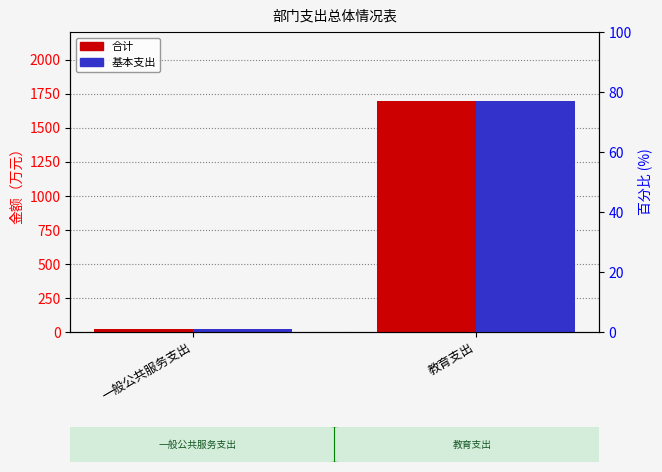

What is the label of the 2nd bar from the right?

一般公共服务支出